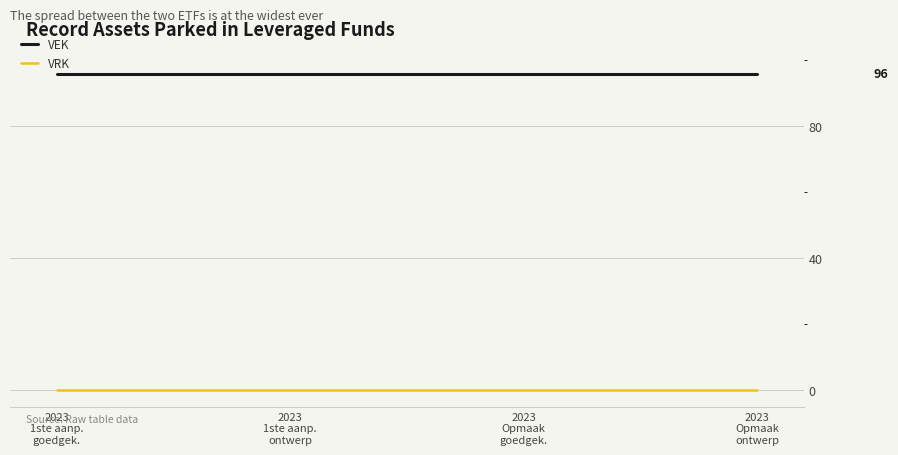

List the series in order of their peak value, highest first.

VEK, VRK